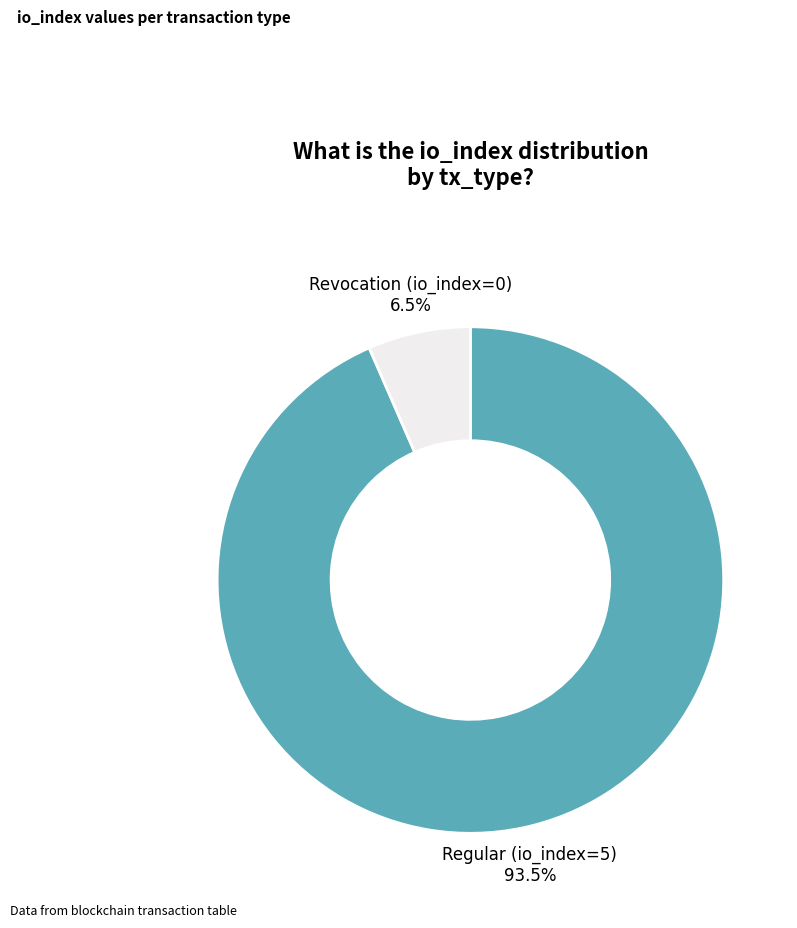

Does any single category account for the majority?

Yes